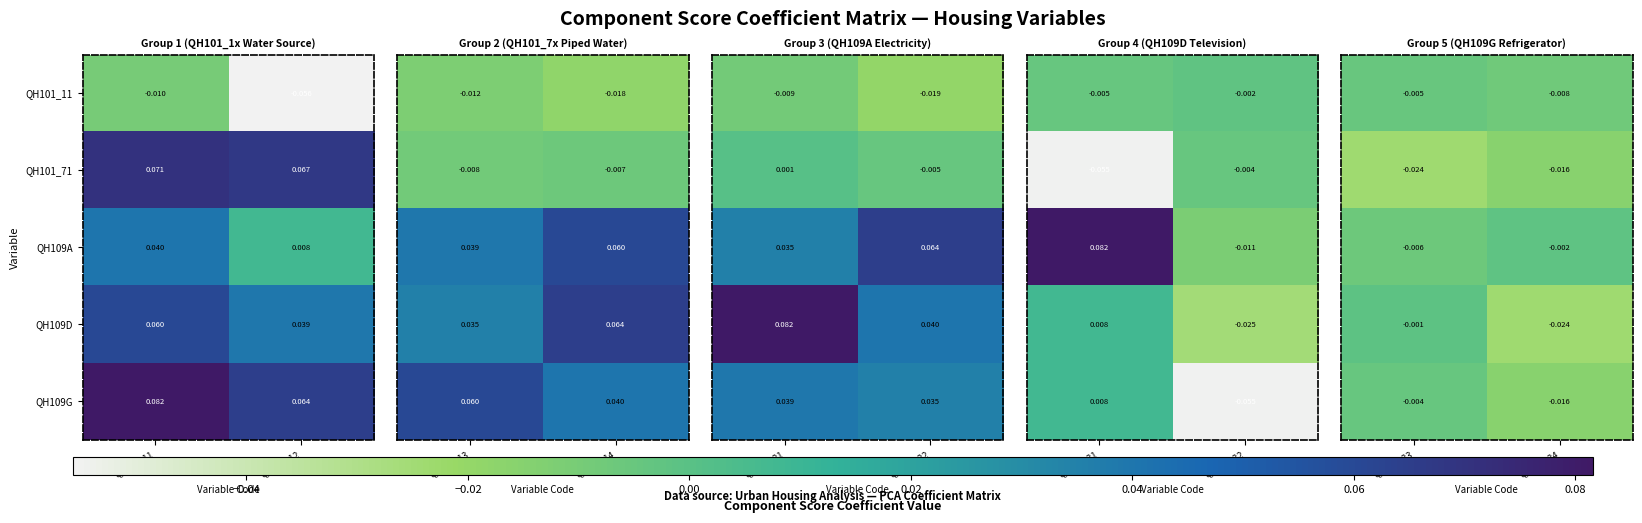

Is the value of QH109G at QH101_12 greater than the value of QH109A at QH101_11?

Yes